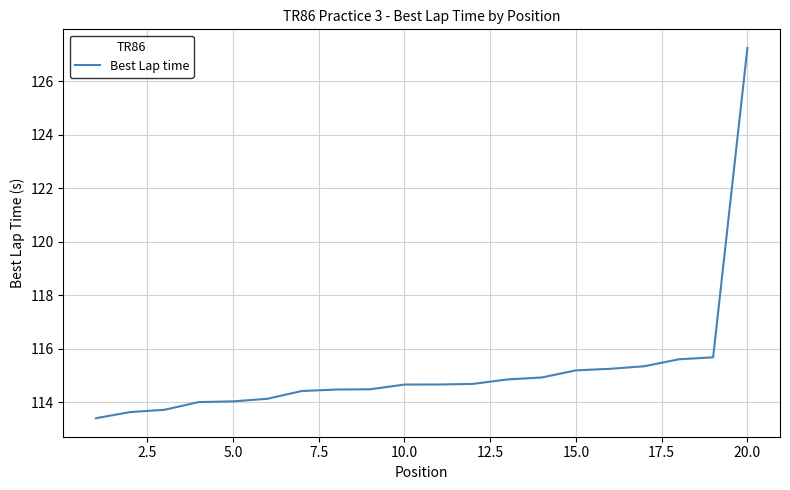

What is the minimum value shown in the chart?

113.4